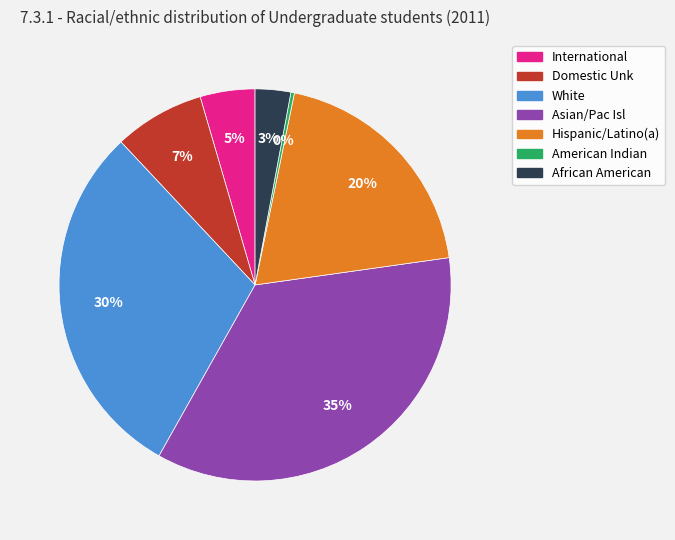

To the nearest percent, what is the average slice percentage?

14%